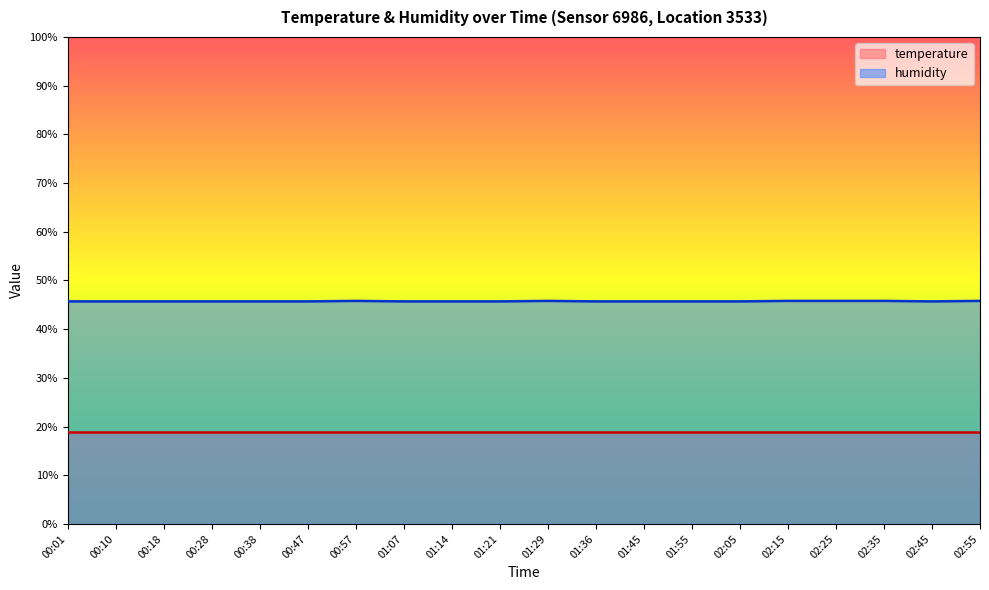

How many values are between 45 and 46?

20